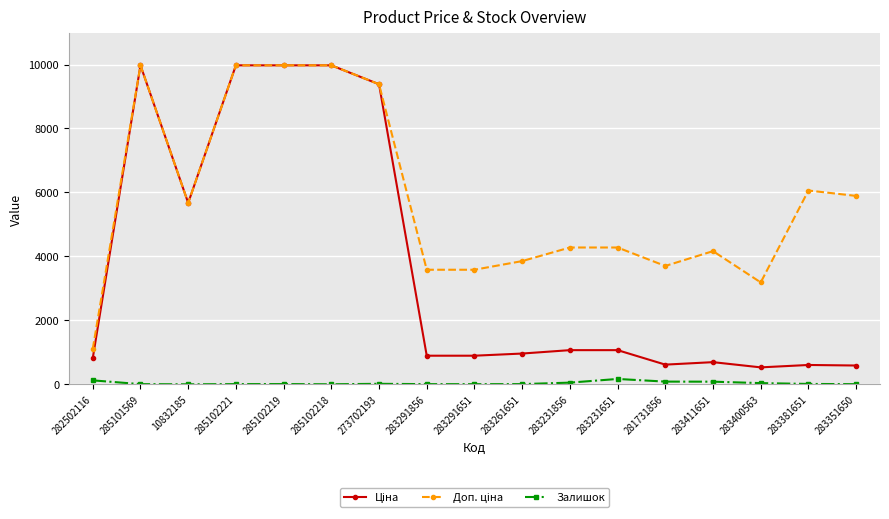

The Залишок series shows 13.0 at 283381651. True or false?

True